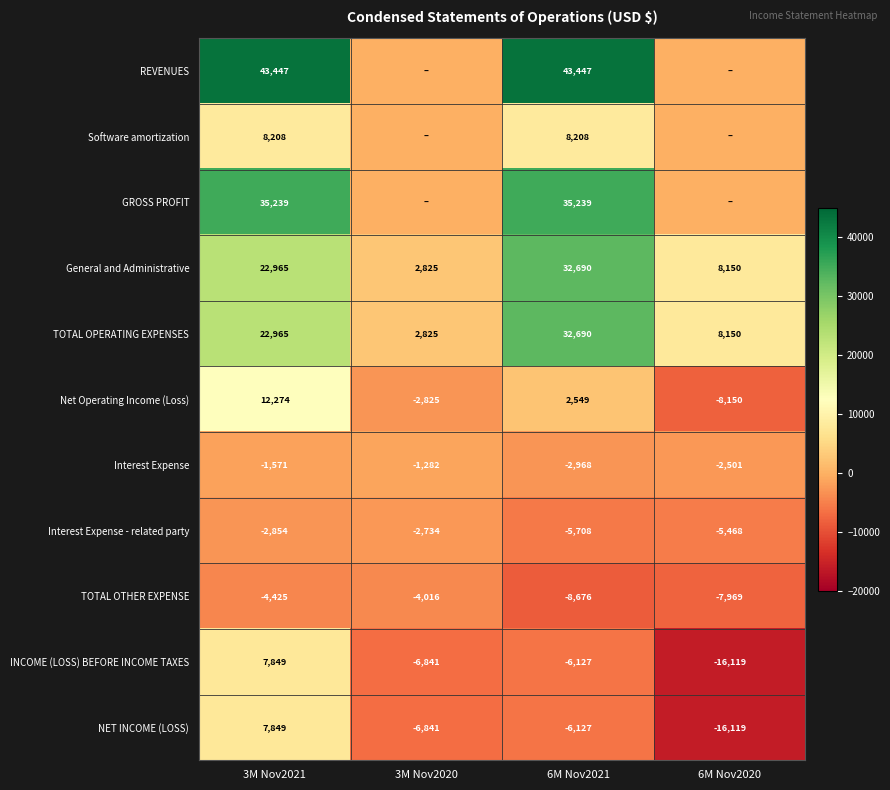

Which category has the highest value in the NET INCOME (LOSS) series?

3M Nov2021